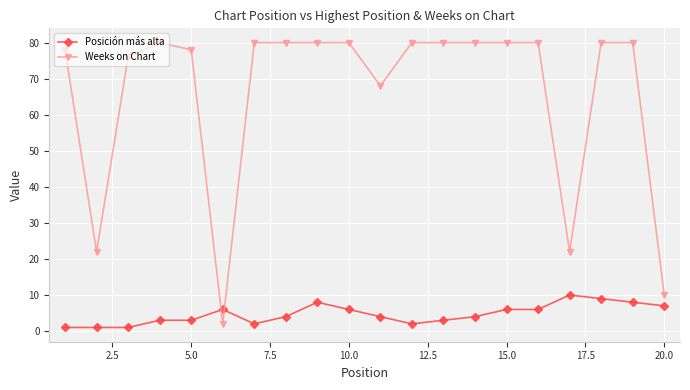

Reading left to right, what are all the values shown in this chart?

Posición más alta: 1	1	1	3	3	6	2	4	8	6	4	2	3	4	6	6	10	9	8	7
Weeks on Chart: 78	22	76	80	78	2	80	80	80	80	68	80	80	80	80	80	22	80	80	10